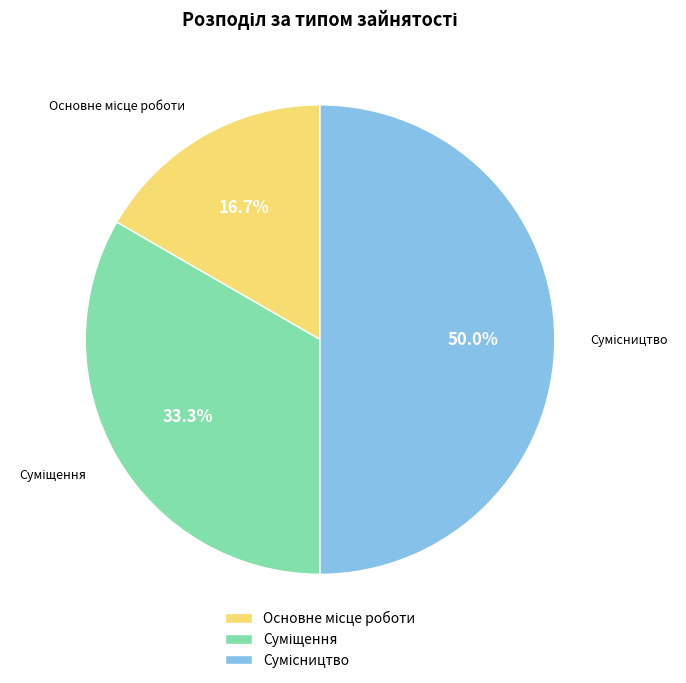

Count the number of slices in the pie.

3